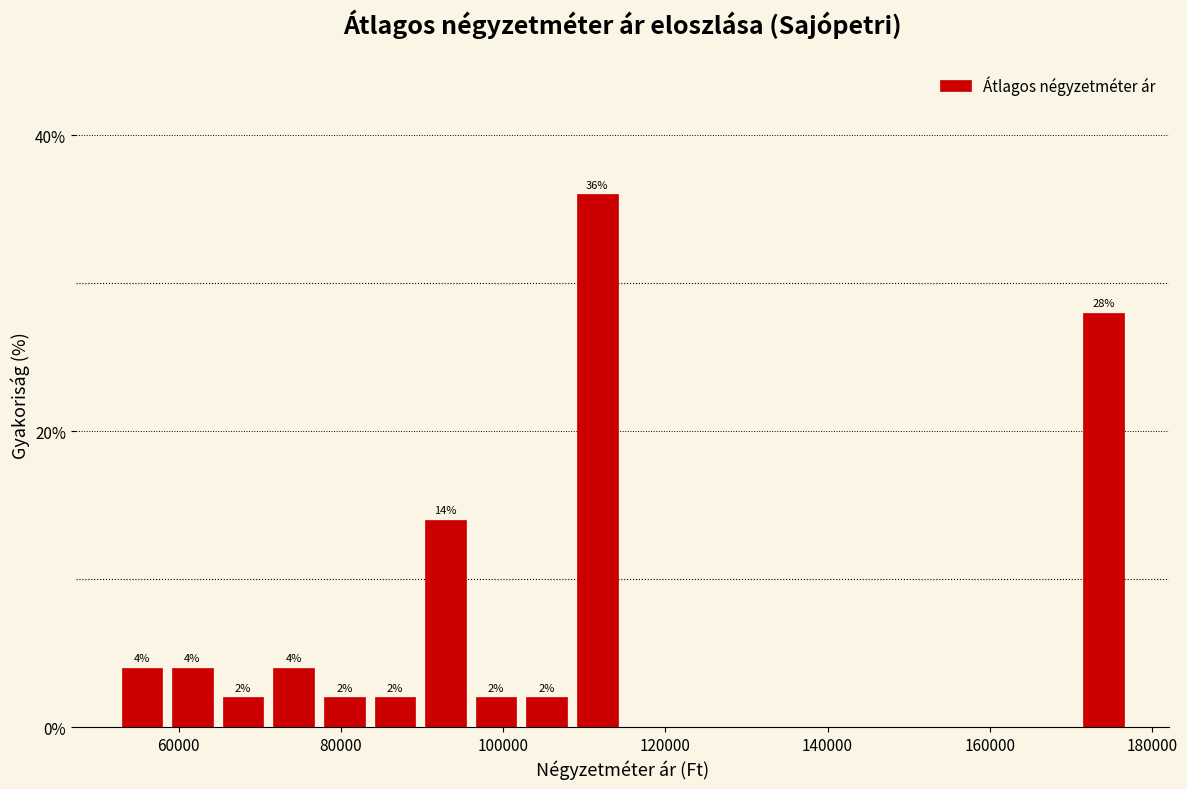

Around what value on the x-axis is the tallest bar? Give the approximate position of its centre, as read against the axis.

112000